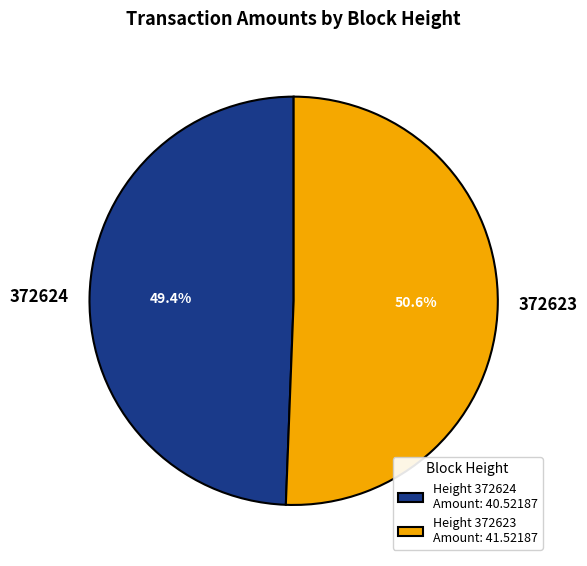

Approximately how many times larger is the value at 372624 compared to 372623?

1.0